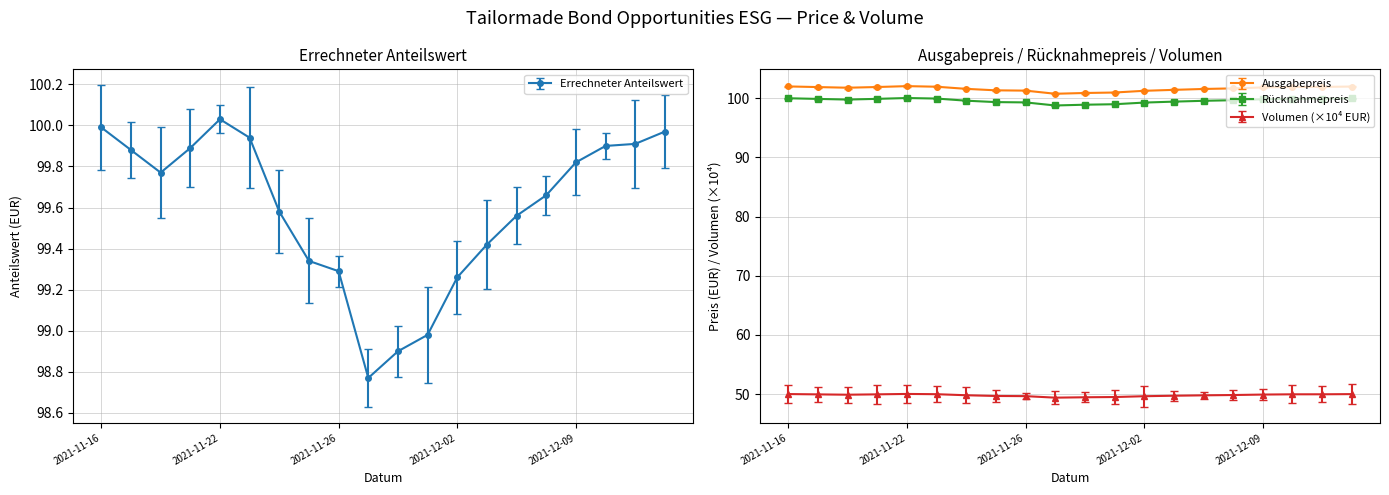

The Ausgabepreis series shows 101.9 at 2021-11-19. True or false?

True